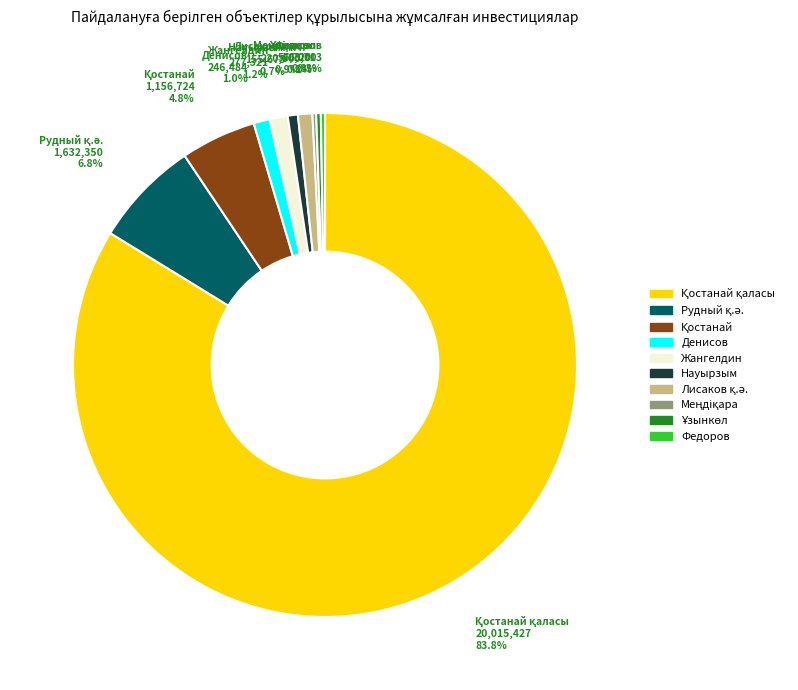

To the nearest percent, what is the difference between the largest and smallest slice percentages?

84%